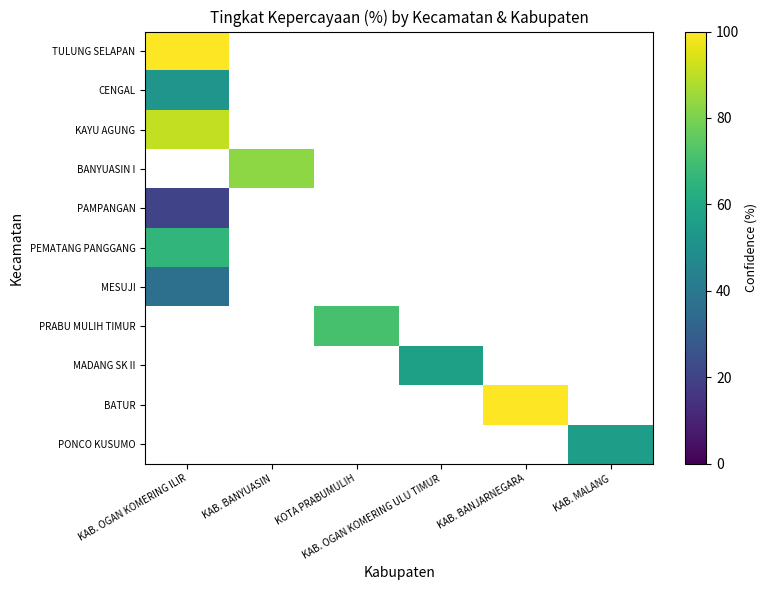

Where is PEMATANG PANGGANG nearest to the value 66?

KAB. OGAN KOMERING ILIR